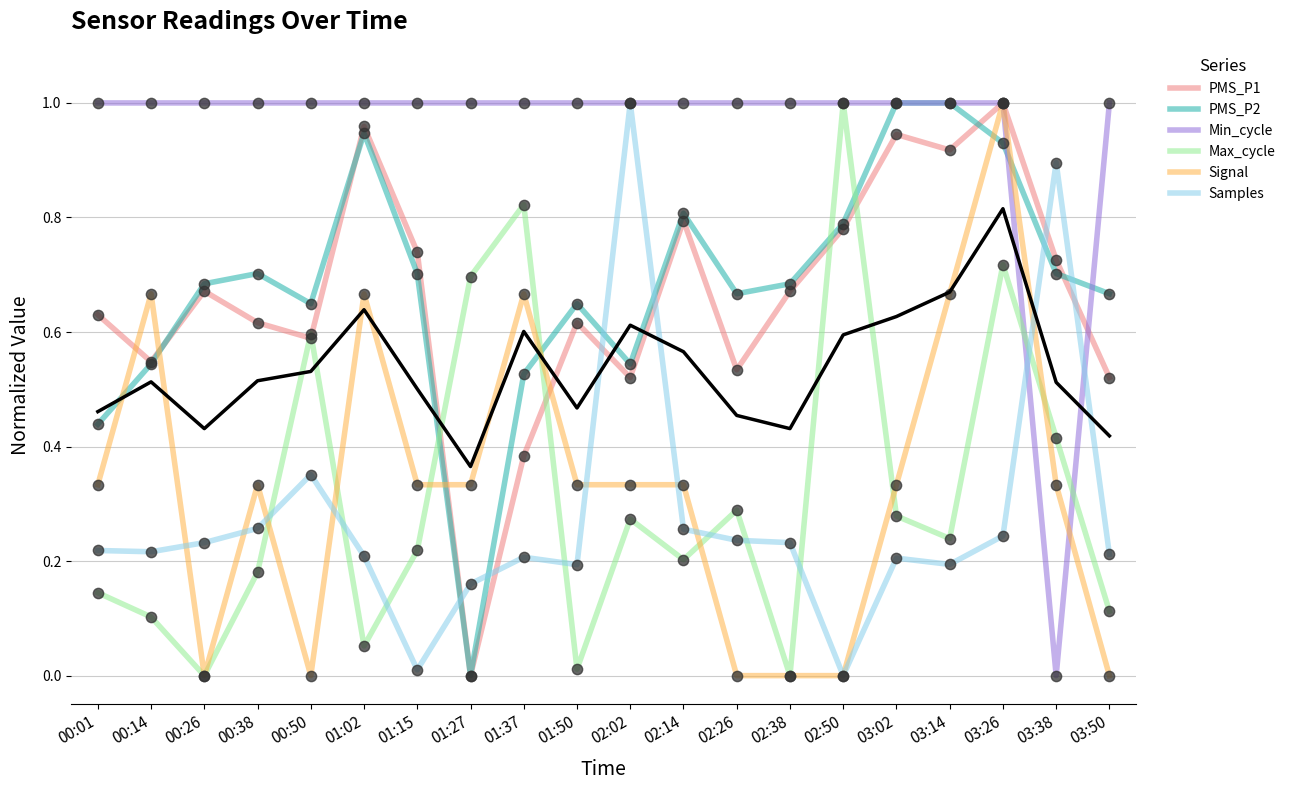

At which category is the sum across all series the highest?

03:26